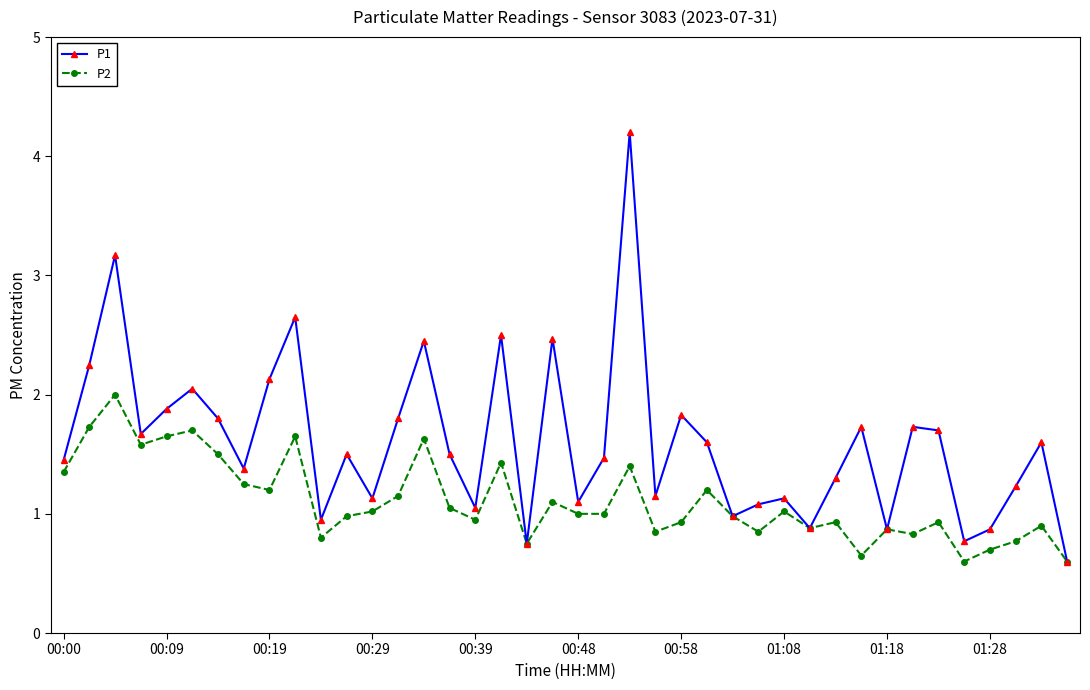

True or false: P1 has more than 0 points higher than both neighbors.

True